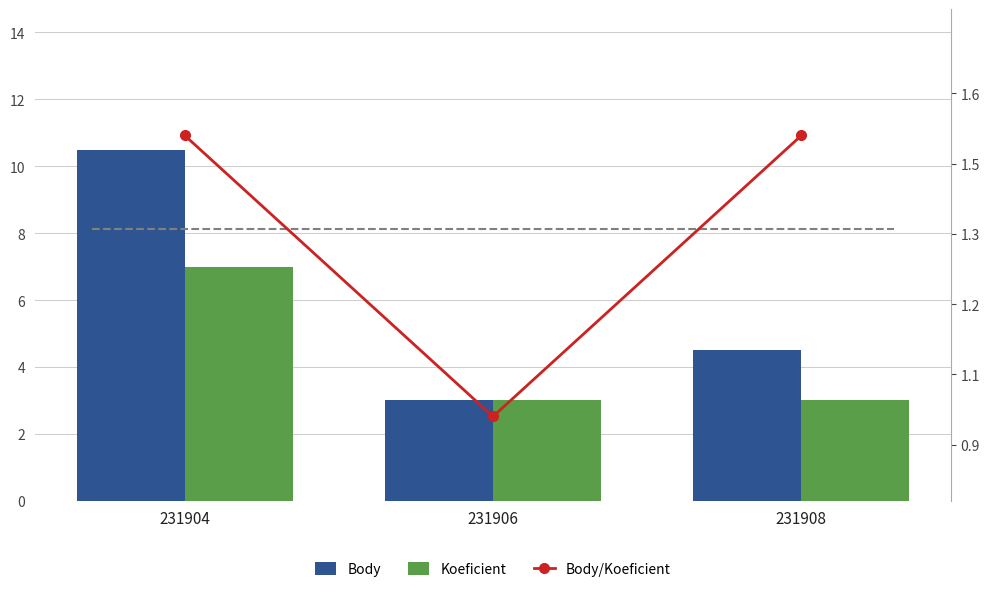

What is the difference between the maximum and minimum values in the Koeficient series?

4.0